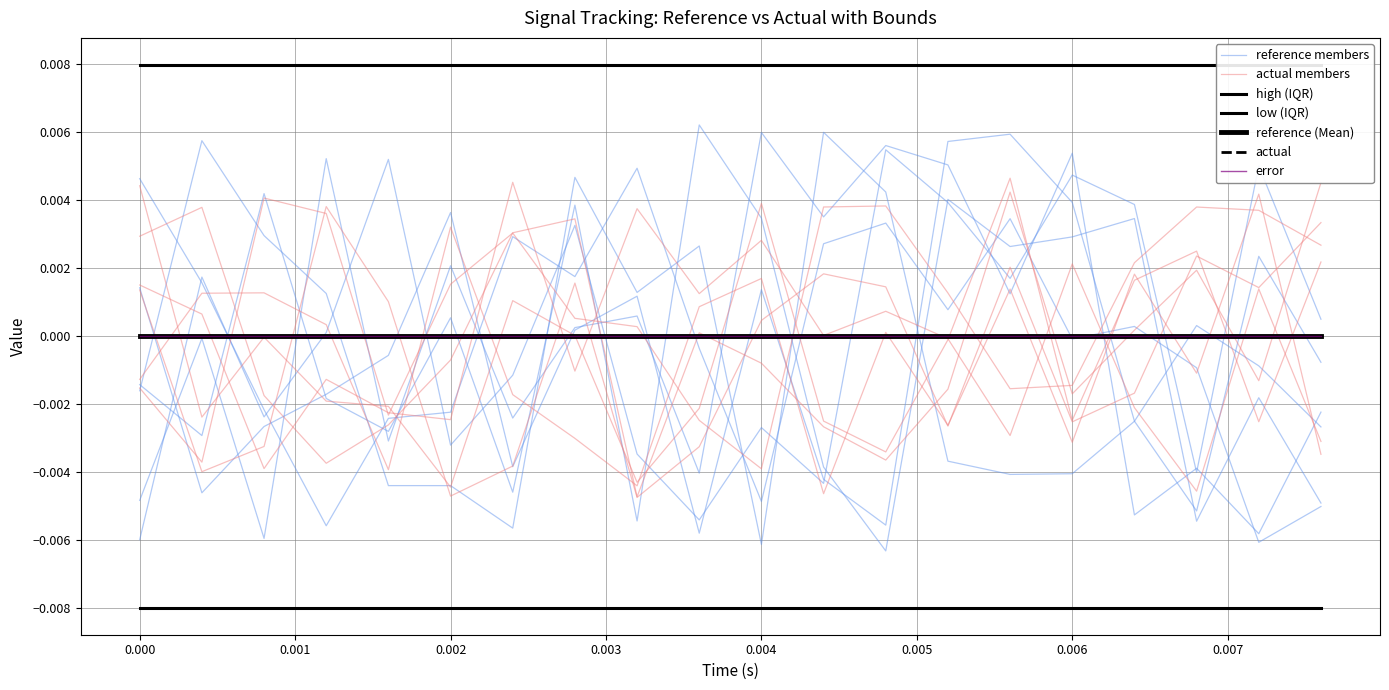

True or false: actual has more than 0 points higher than both neighbors.

False